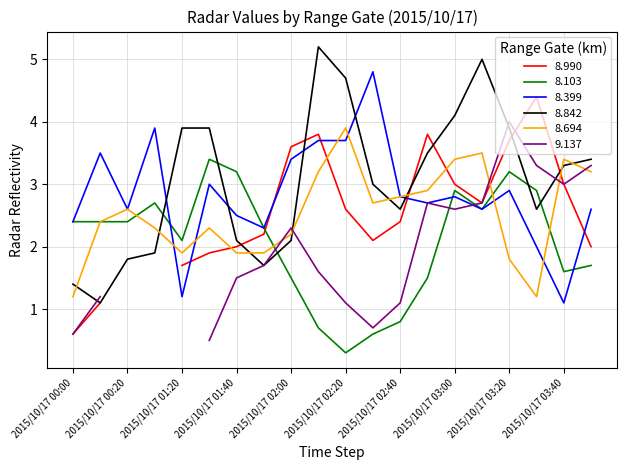

Where is 8.103 nearest to the value 1?

2015/10/17 02:40